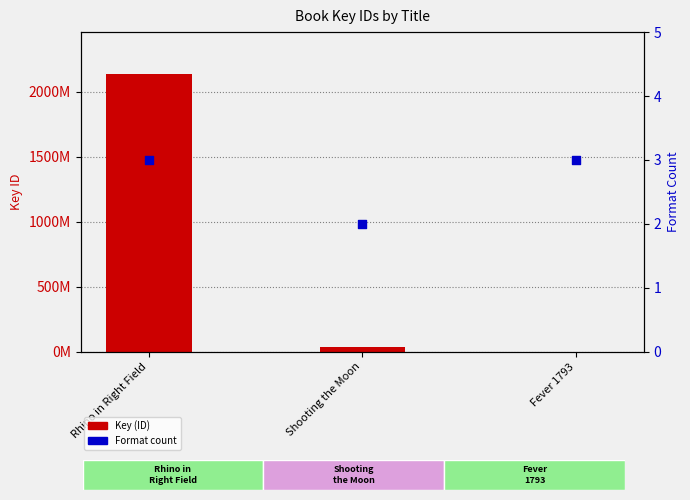

At which category is the sum across all series the highest?

Rhino in Right Field